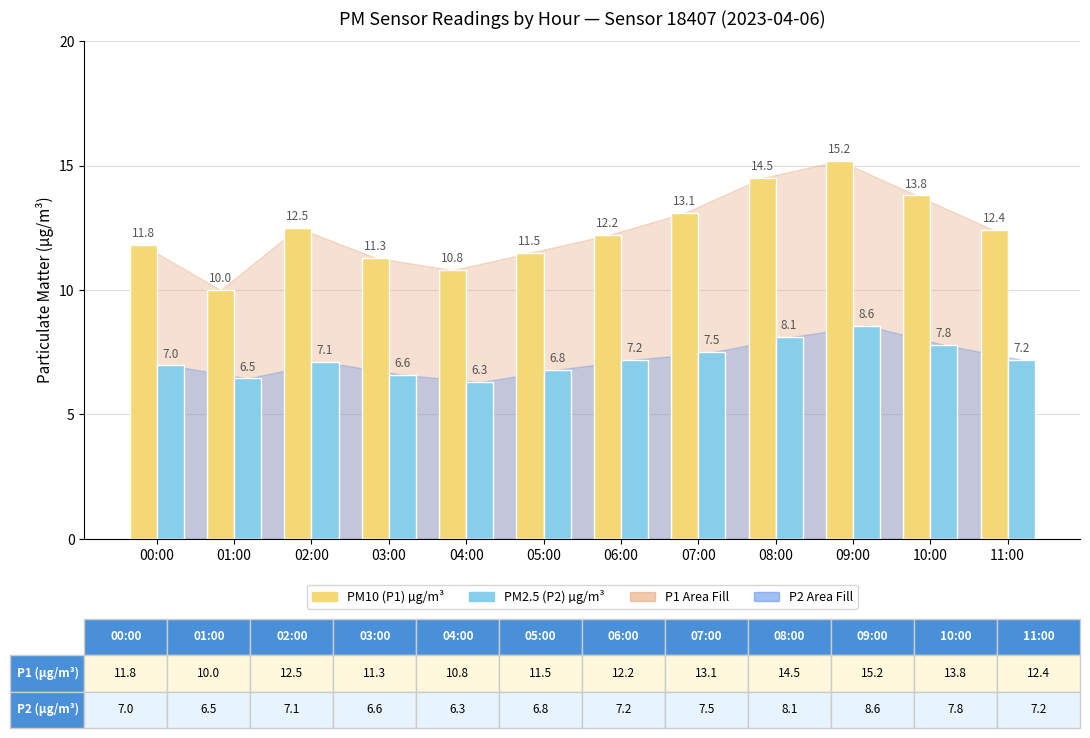

What is the label of the 3rd bar from the right?

09:00